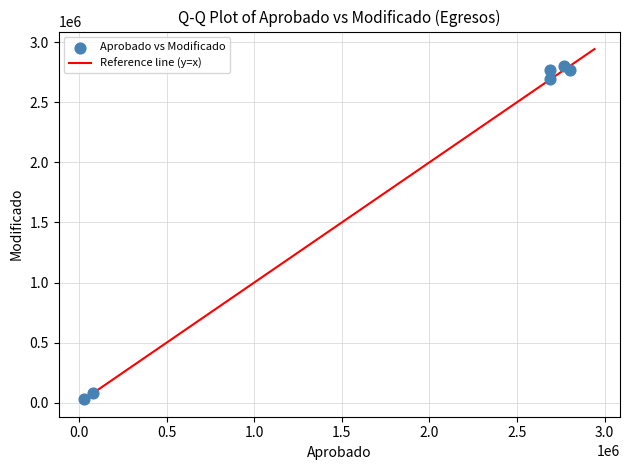

What Y value in the scatter plot is closest to 1416408?

2688678.6